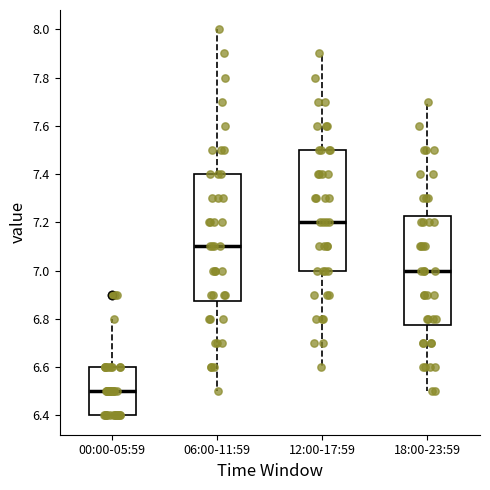

Which box is the tallest, from its lower edge to its upper edge?

06:00-11:59